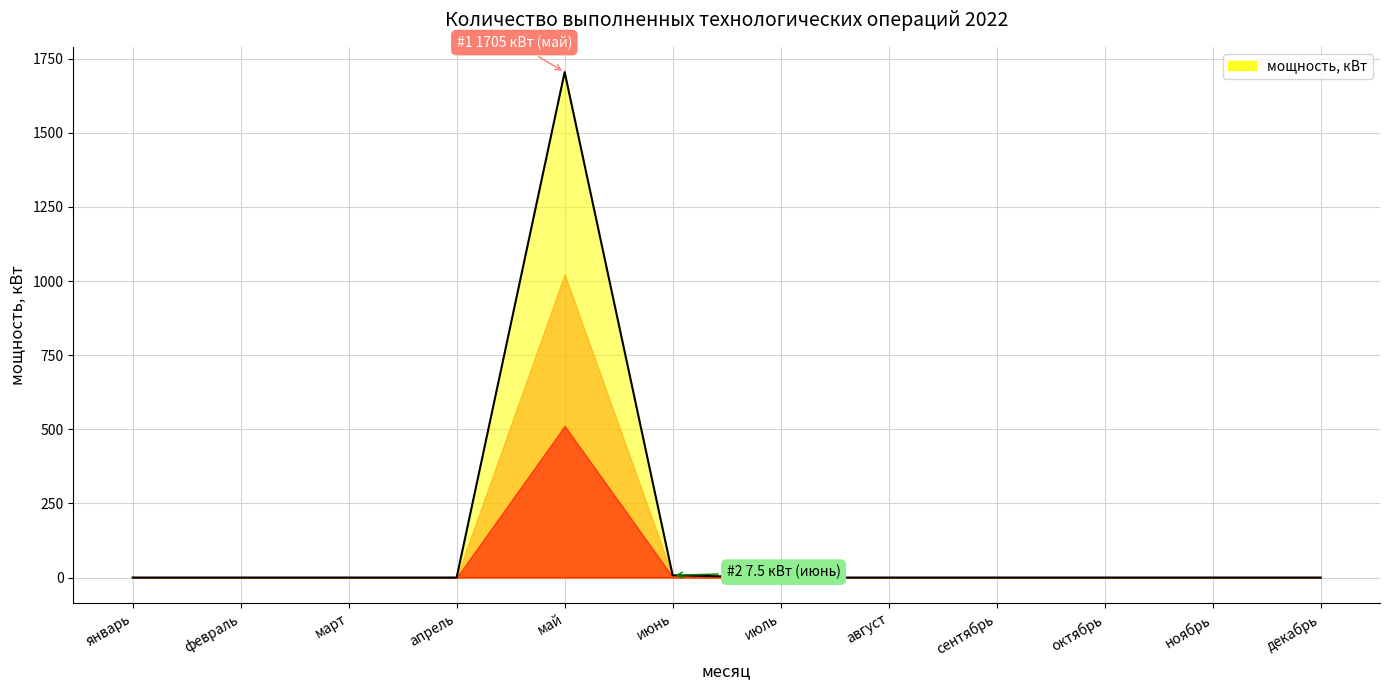

True or false: the data has more than 0 interior local peaks.

True